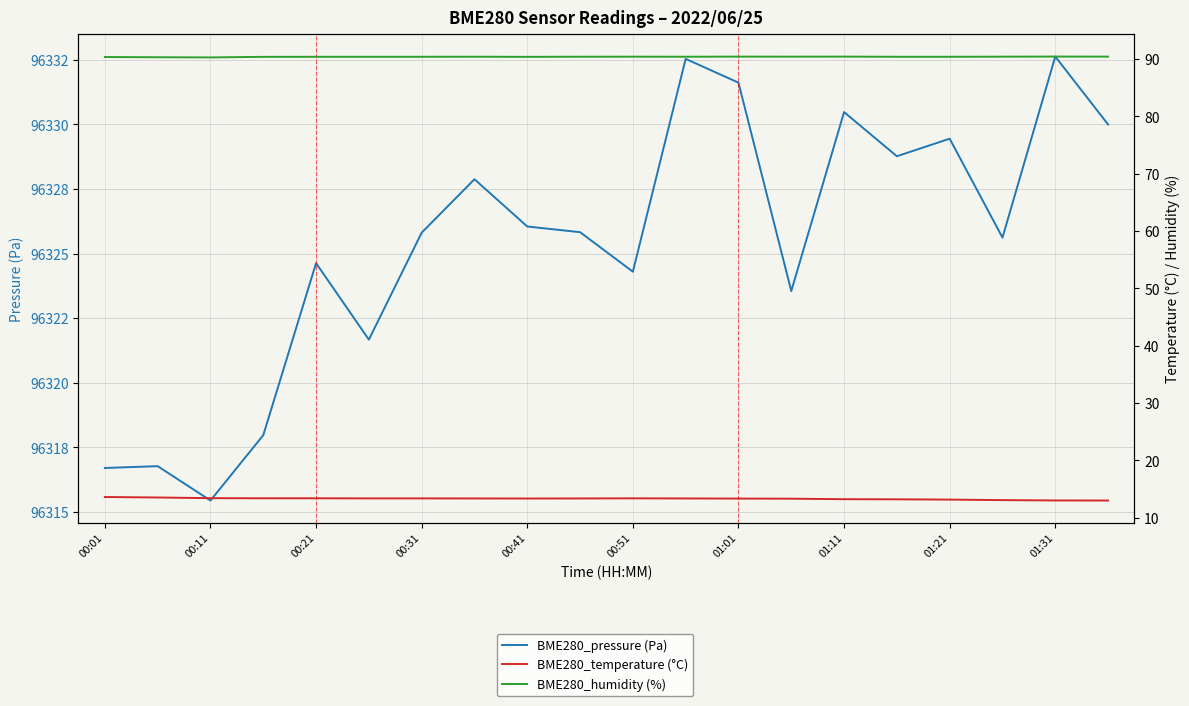

At how many categories does at least one series exceed 3753?

20